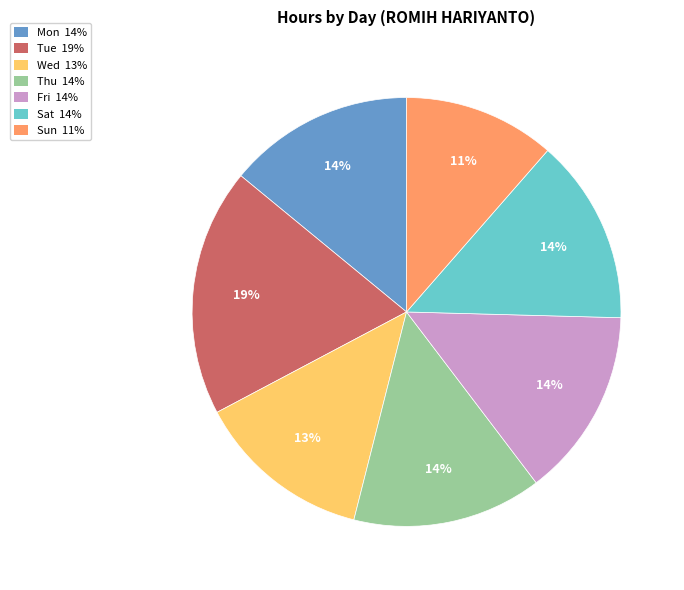

Is there any slice that represents more than half of the pie?

No